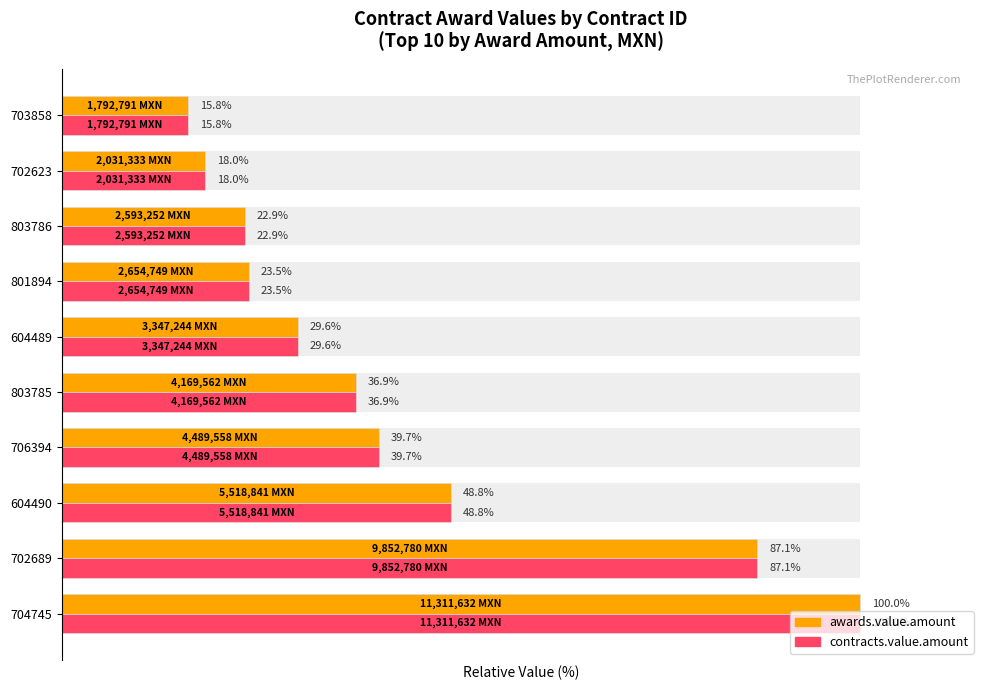

True or false: contracts.value.amount has a value of 29.6 at 604489.

True